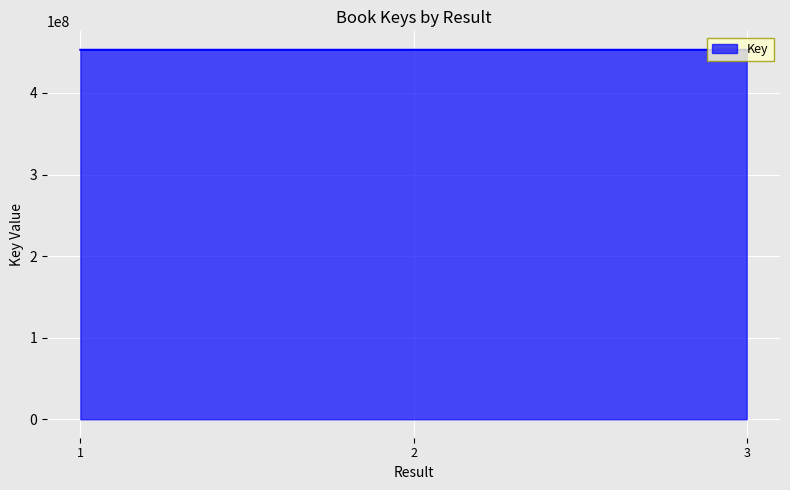

Is it true that the value at 2 is 815104648?

False